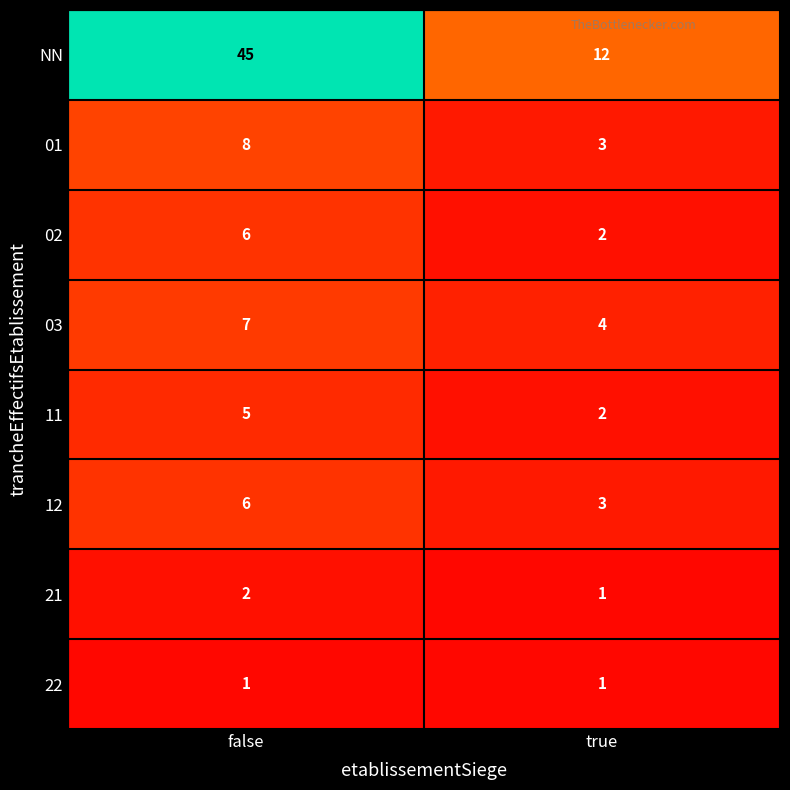

What is the total value across all series at false?

80